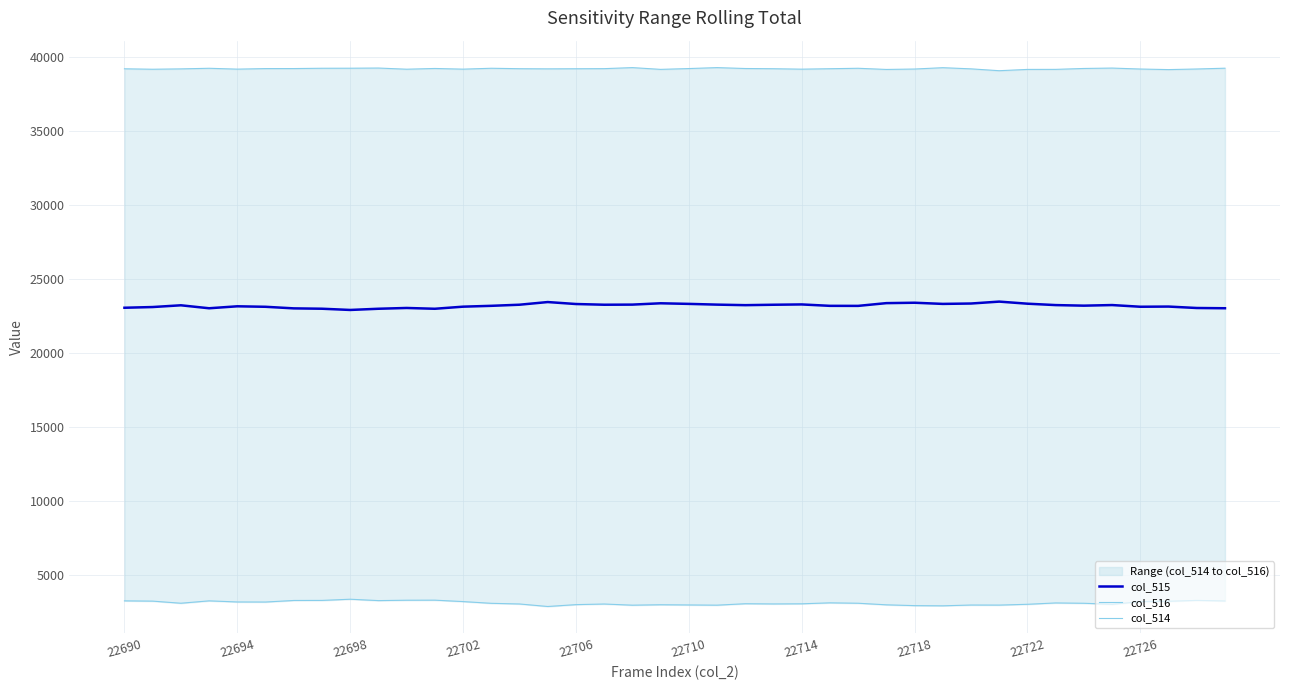

What is the lowest value of the col_515 series?

22916